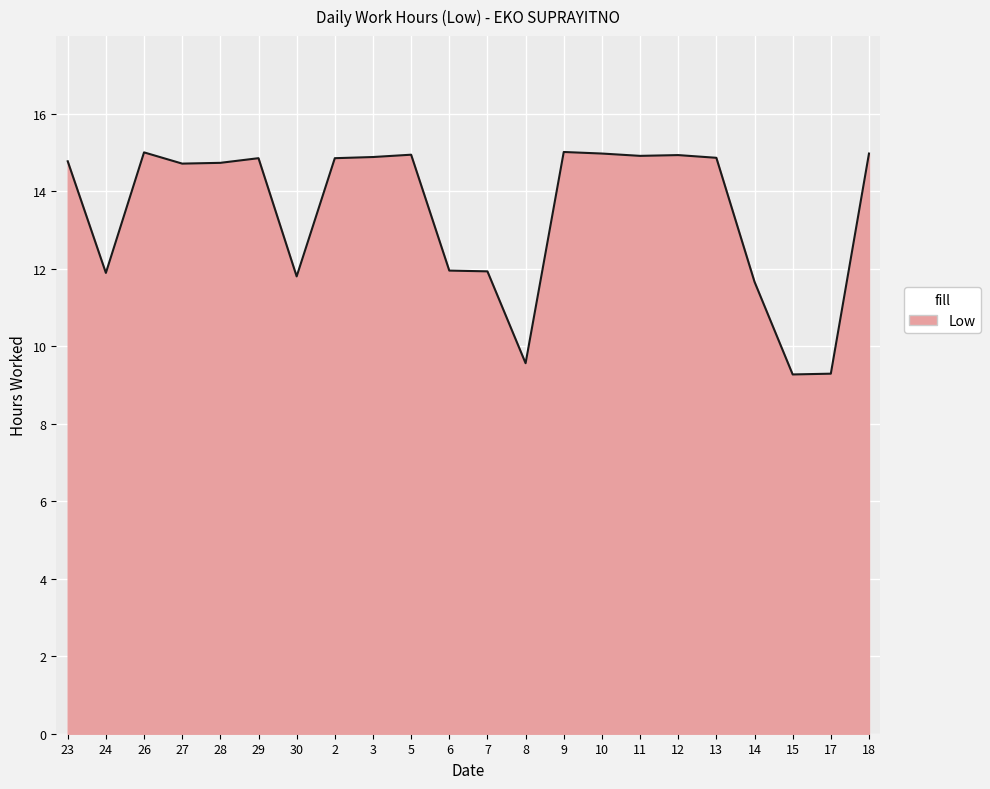

Between 23 and 14, which is larger?

23